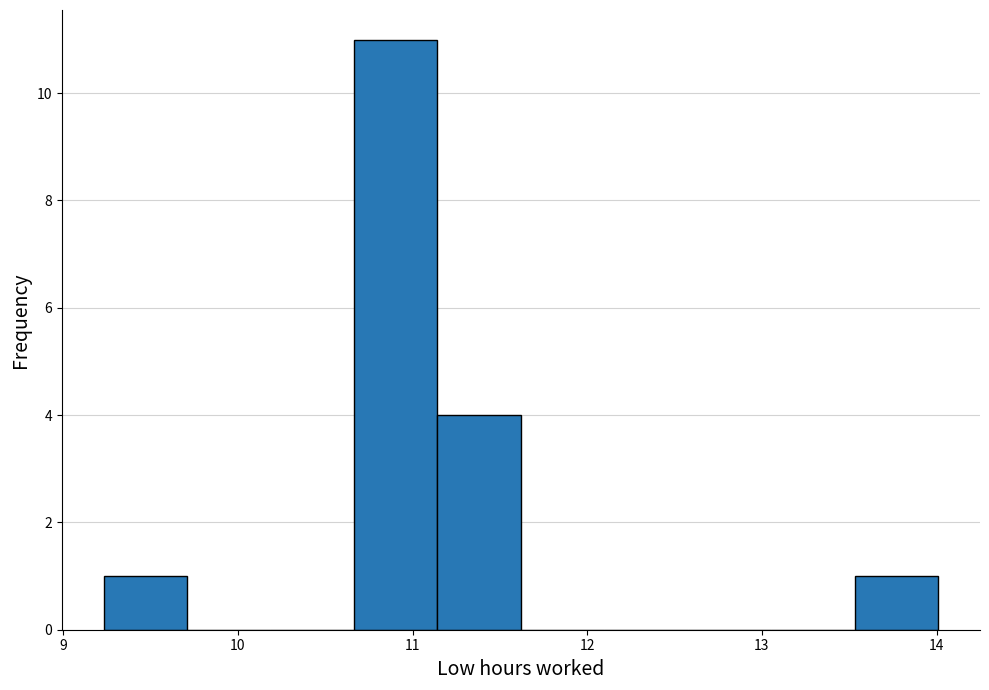

What is the height of the bar covering 13.5 to 14.0 on the x-axis? Neither the bar edges nor the heights are printed on the chart, so give them approximately, as read against the axes.

1